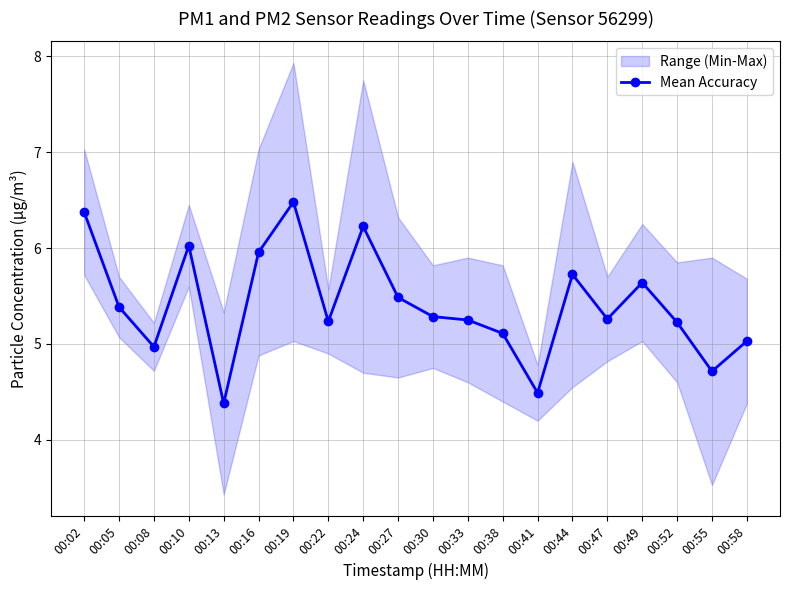

Which label corresponds to the largest value in the chart?

00:19